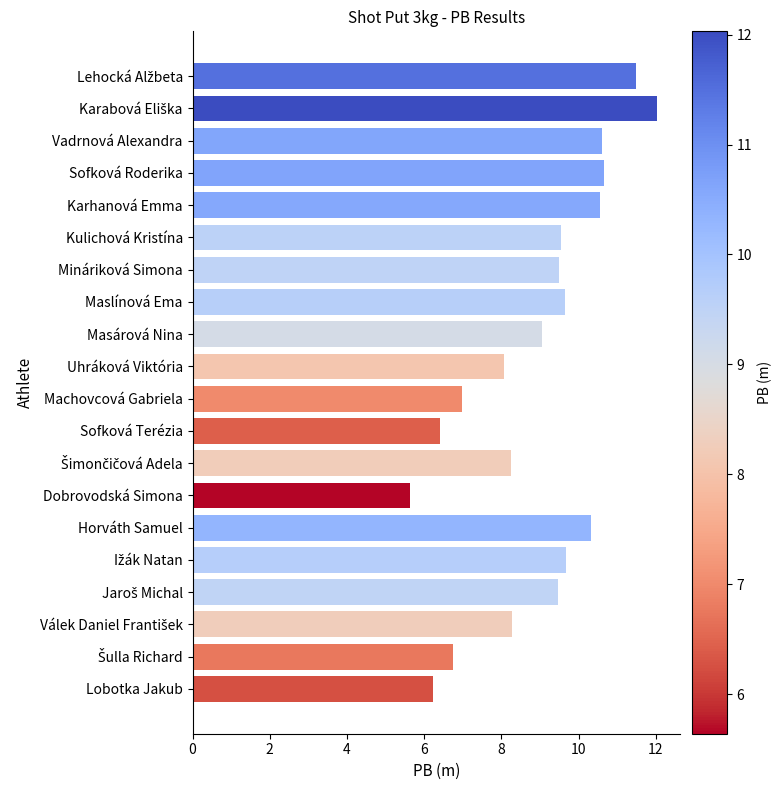

What is the approximate value at Kulichová Kristína?

9.5